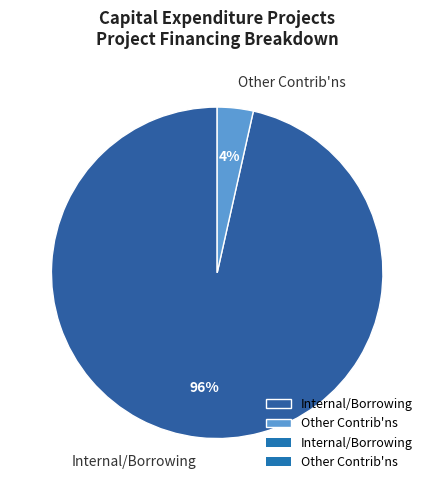

Which has a higher value, Other Contrib'ns or Internal/Borrowing?

Internal/Borrowing